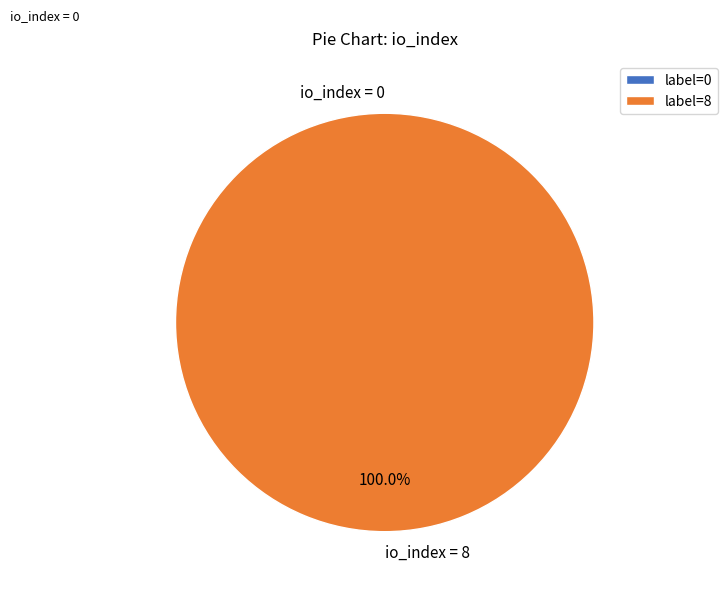

What percentage do io_index=0 and io_index=8 together represent?

100.0%